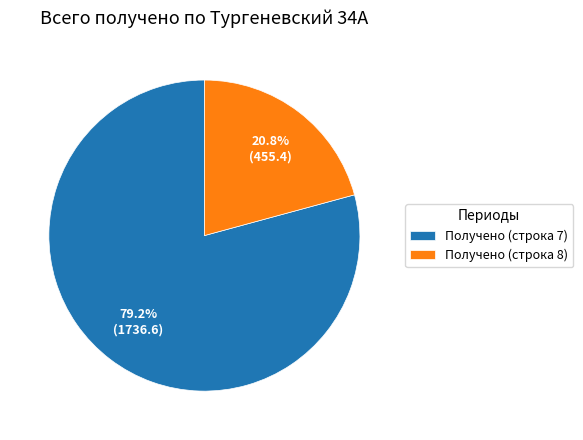

Rank the categories by value from highest to lowest.

Получено (строка 7), Получено (строка 8)